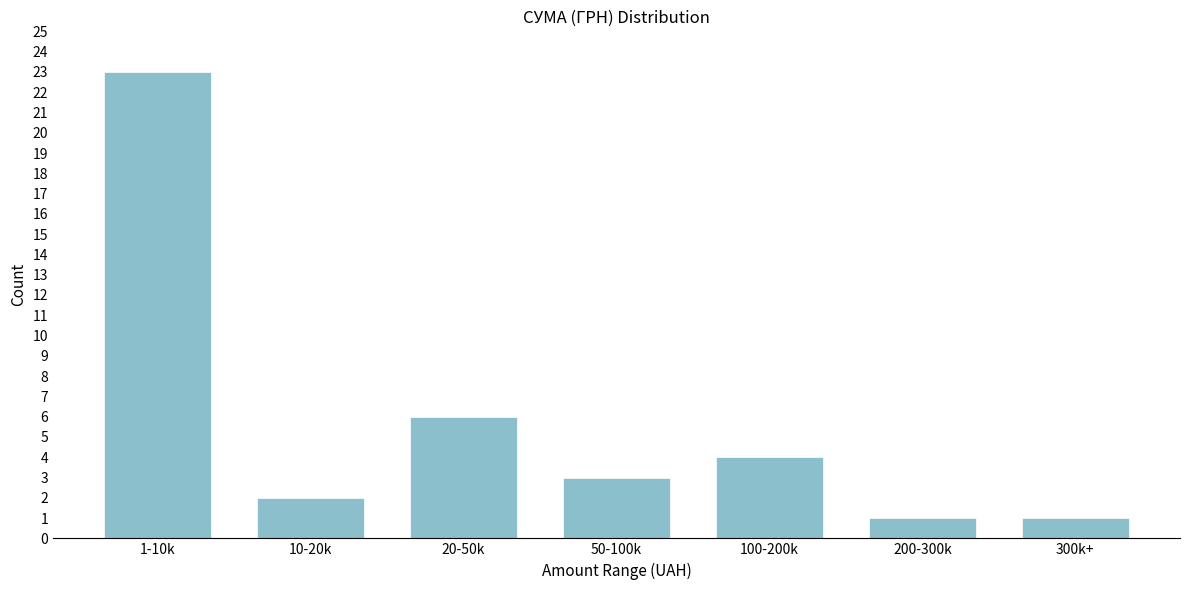

Reading left to right, list all the values displayed in this chart.

1-10k=23	10-20k=2	20-50k=6	50-100k=3	100-200k=4	200-300k=1	300k+=1